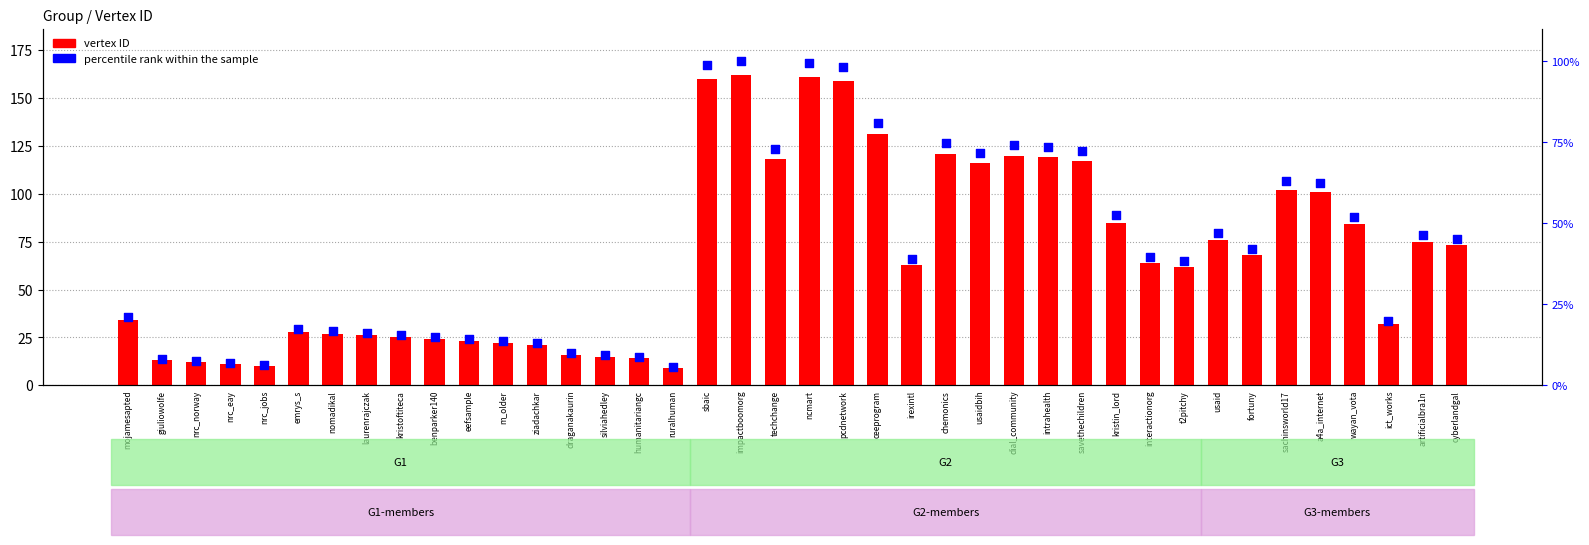

At which category is the sum across all series the highest?

impactboomorg